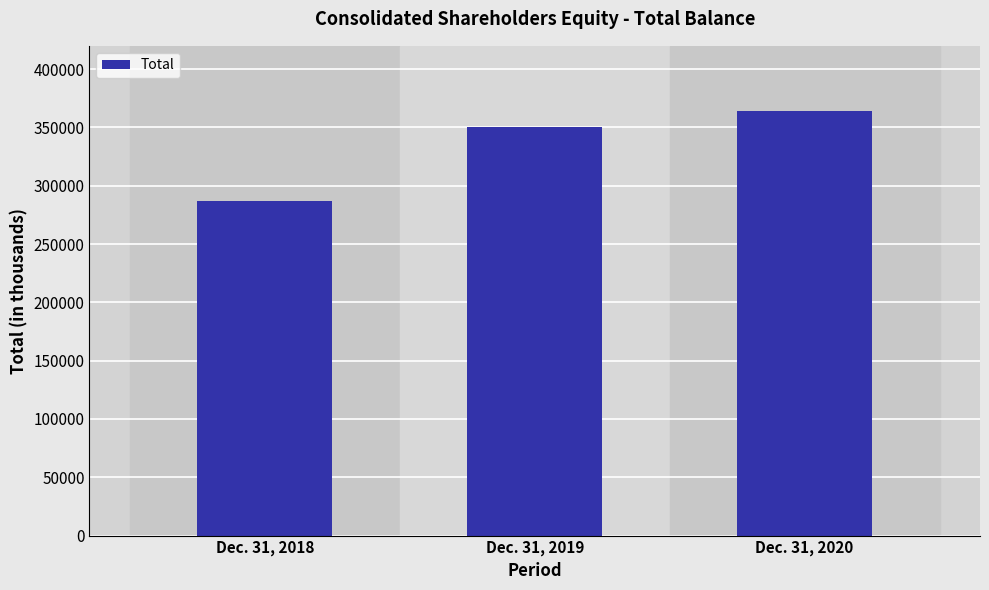

What is the ratio of the value at Dec. 31, 2019 to the value at Dec. 31, 2018?

1.2